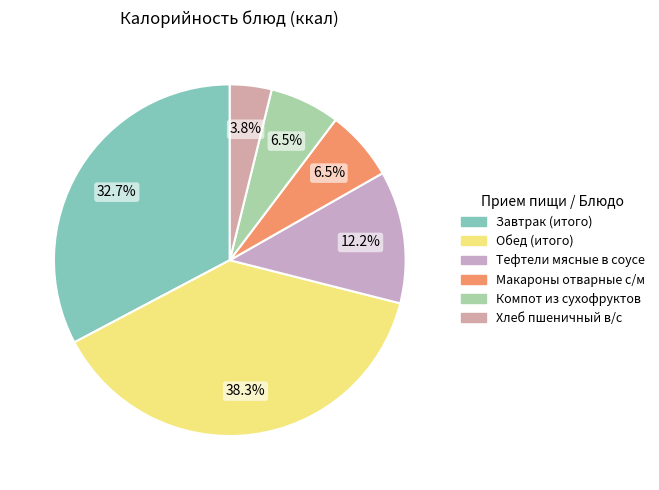

What is the total percentage of Компот из сухофруктов and Обед (итого)?

44.8%